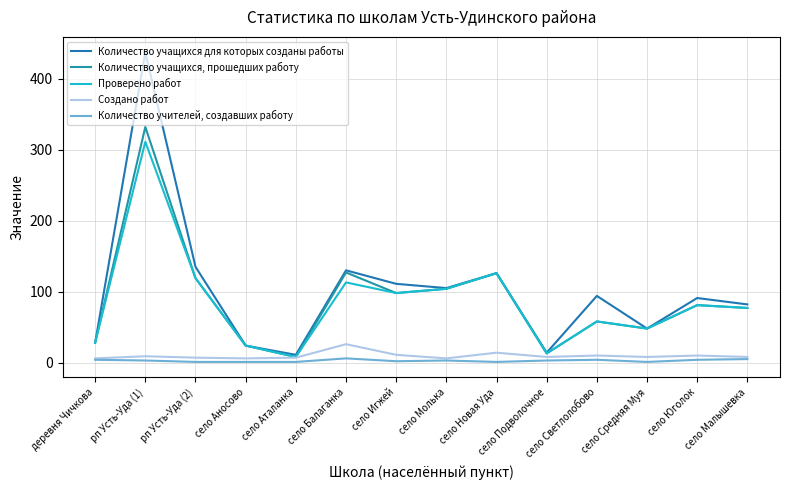

Reading left to right, list all the values displayed in this chart.

Количество учащихся для которых созданы работы: 28	437	135	24	11	130	111	105	126	14	94	48	91	82
Количество учащихся, прошедших работу: 28	332	119	24	8	127	98	104	126	13	58	48	81	77
Проверено работ: 28	311	119	24	8	113	98	104	126	13	58	48	81	77
Создано работ: 6	9	7	6	7	26	11	6	14	8	10	8	10	8
Количество учителей, создавших работу: 4	3	1	1	1	6	2	3	1	3	4	1	4	5